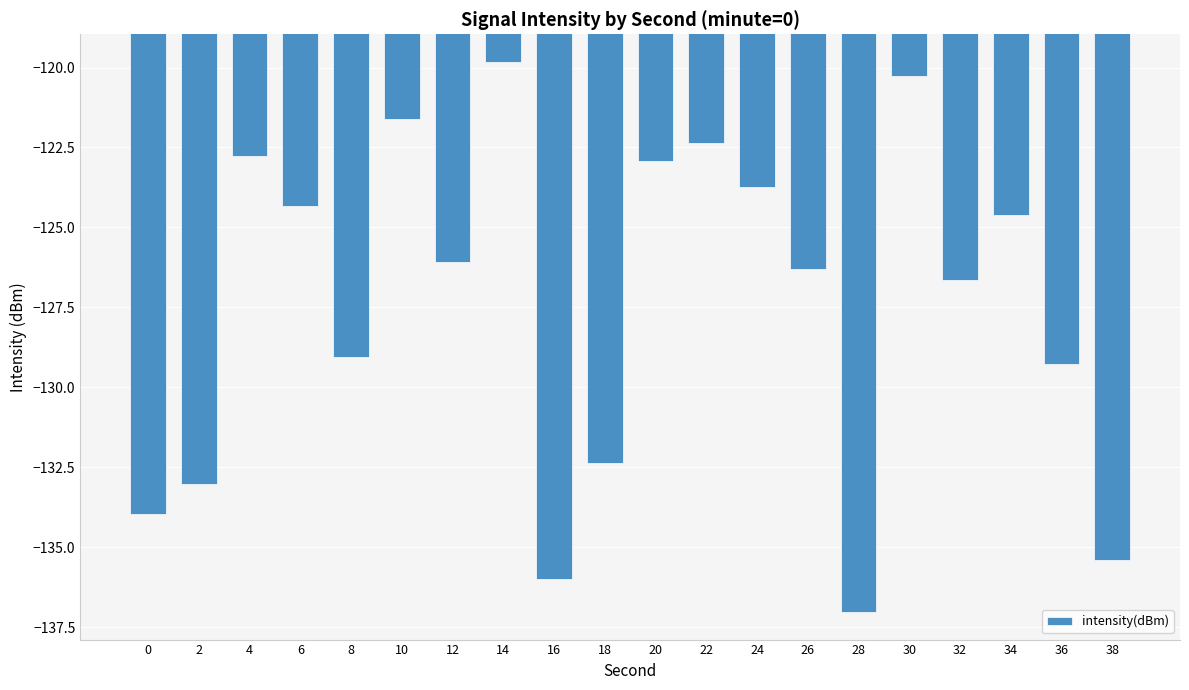

Are the bars grouped side by side (vs. stacked)?

No